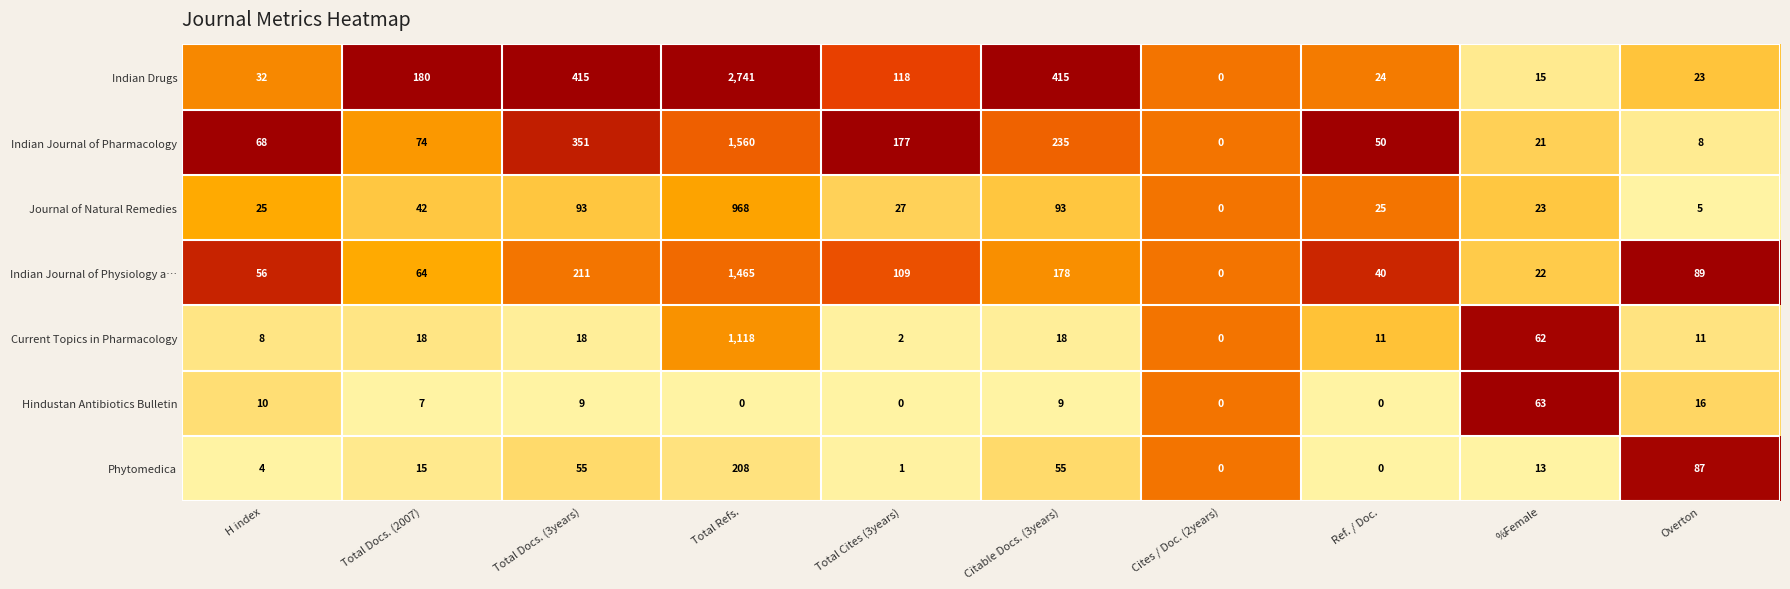

What is the difference between the Hindustan Antibiotics Bulletin values at Total Docs. (3years) and Total Cites (3years)?

9